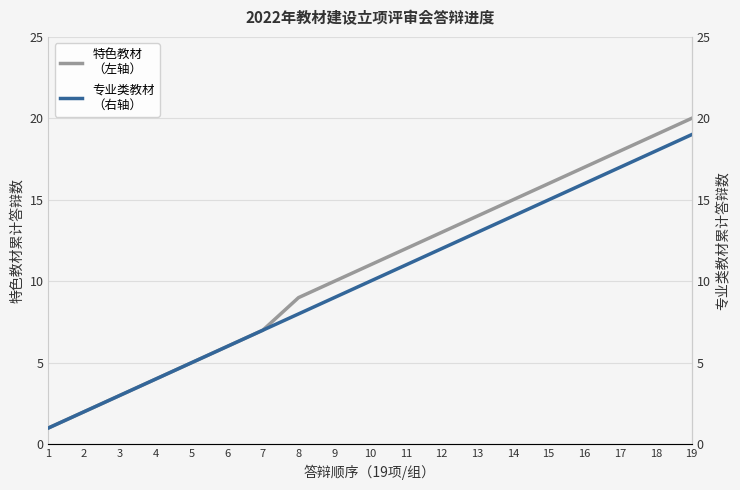

Which category has the highest value in the 特色教材
（左轴） series?

19